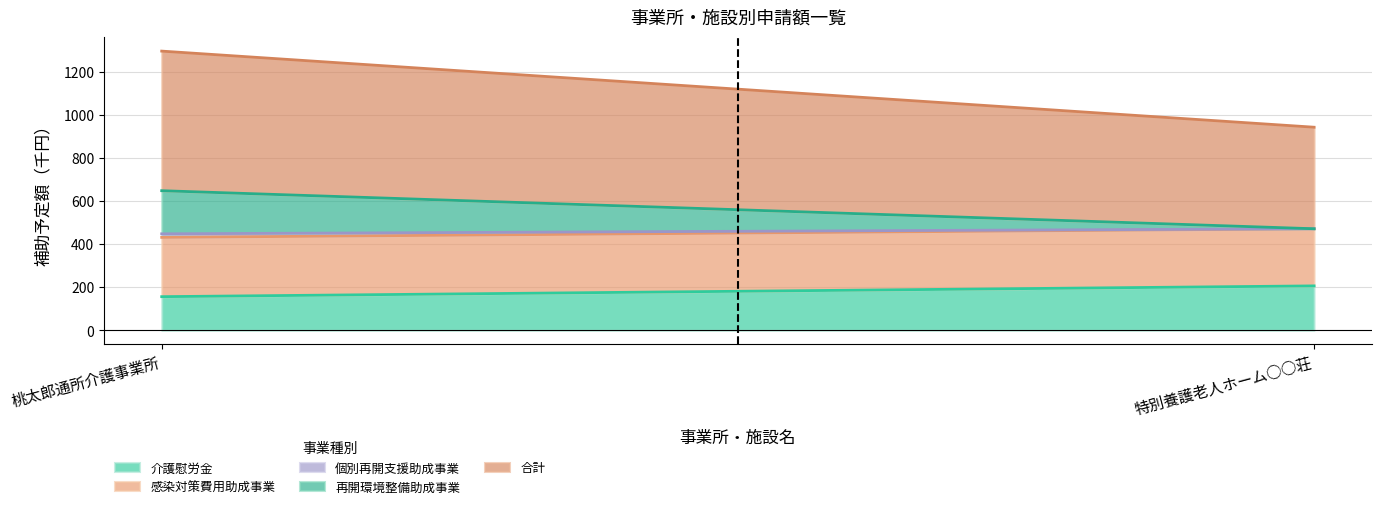

What is the value of the 介護慰労金 point at the 1st from the left?

156.0